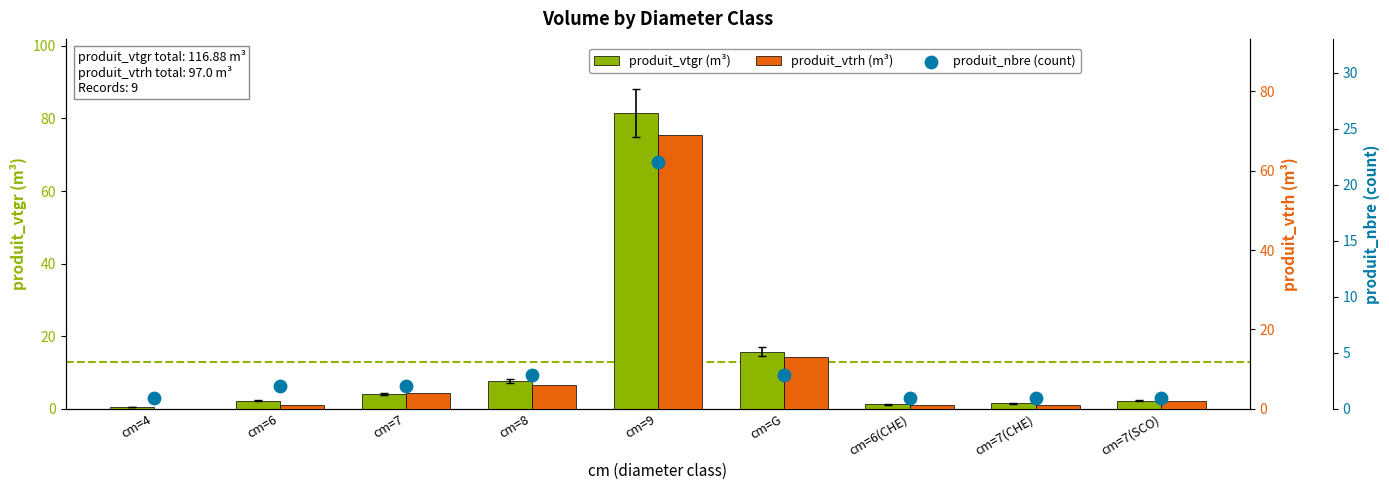

Which series has the widest spread of Y values?

produit_vtgr